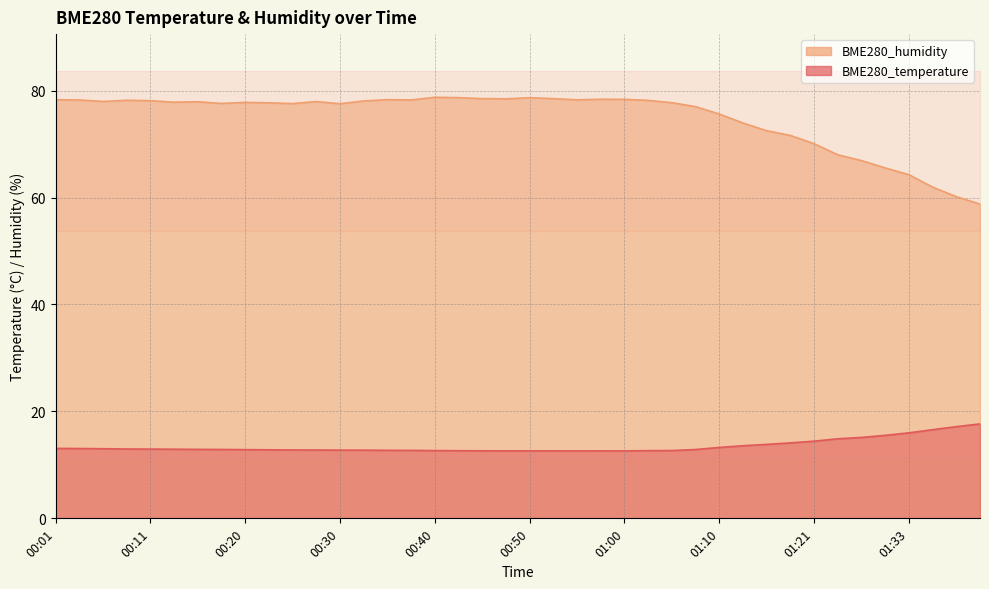

Does the chart have visible grid lines?

Yes